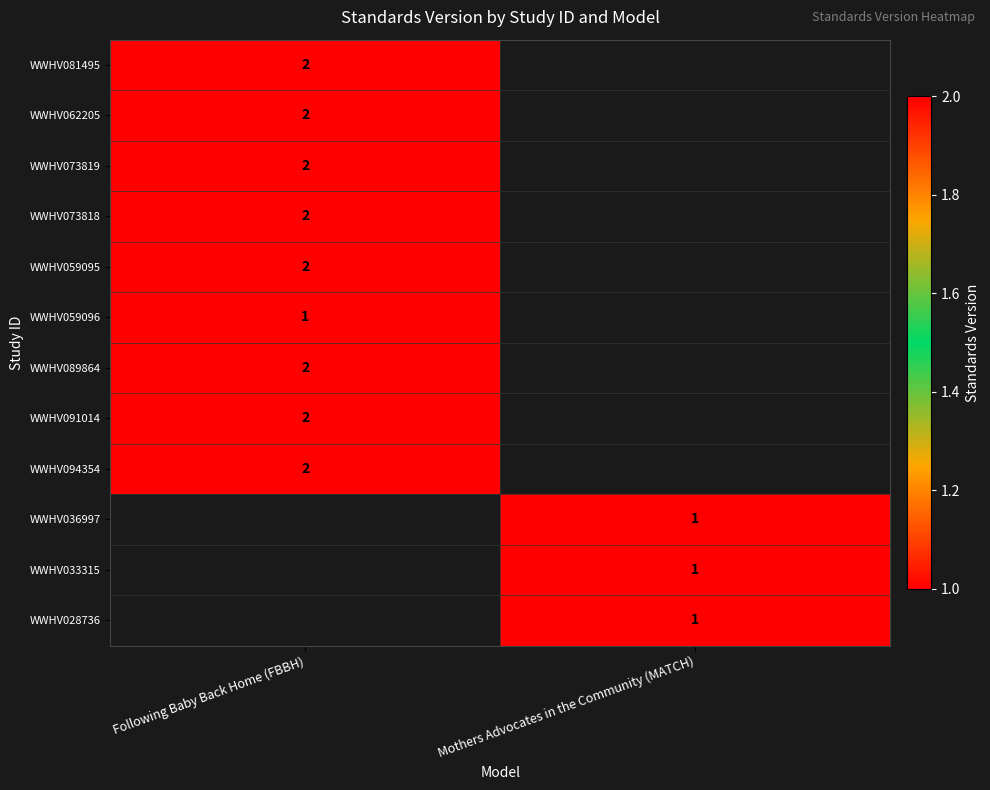

True or false: WWHV059095 has a value of 3 at Following Baby Back Home (FBBH).

False